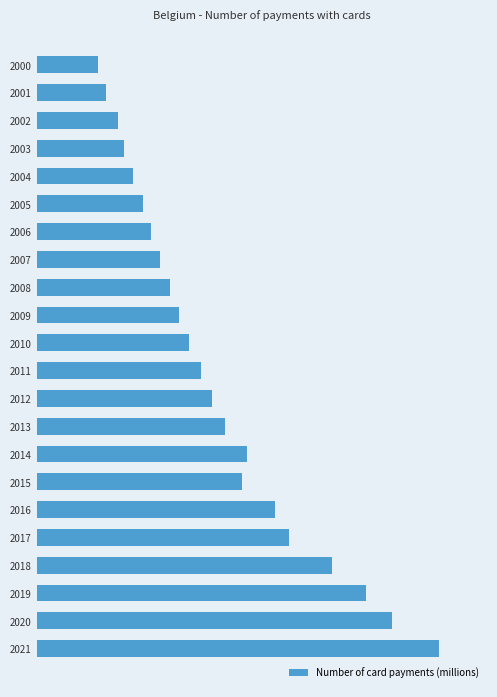

What is the greatest value displayed?

2495.7